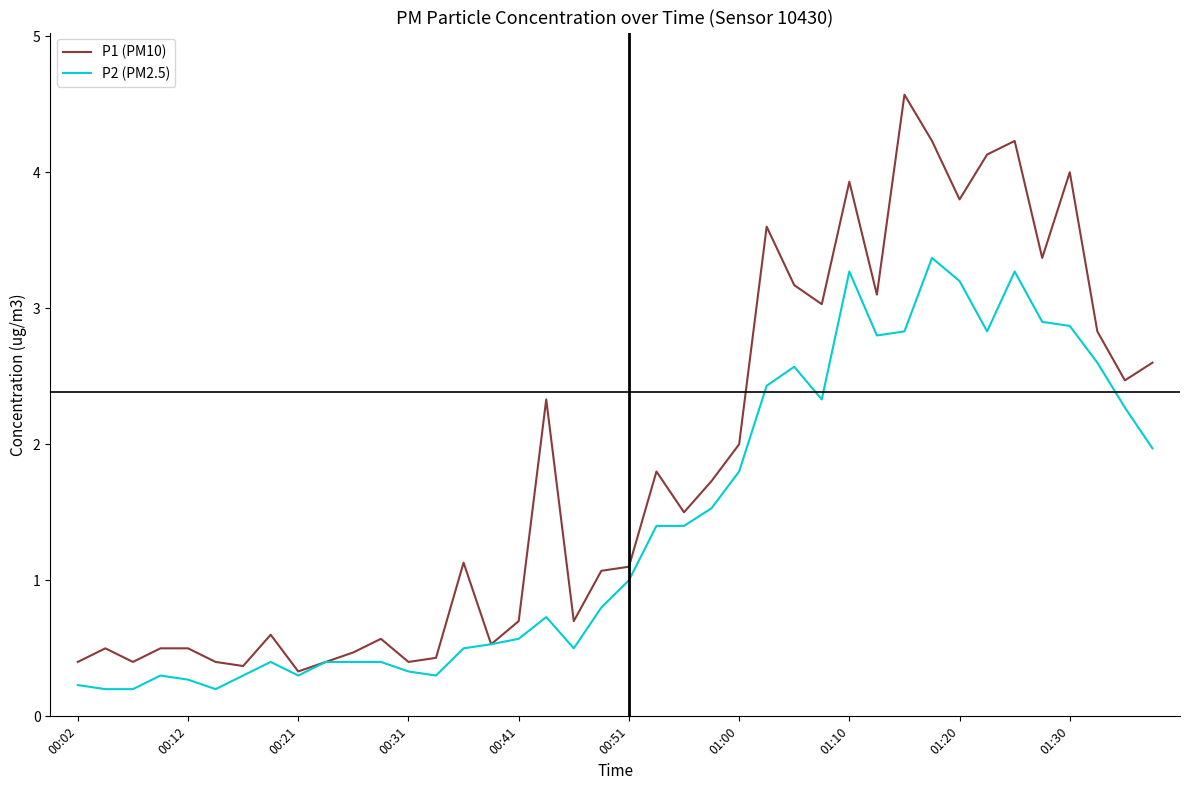

Which series has the widest spread of values?

P1 (PM10)